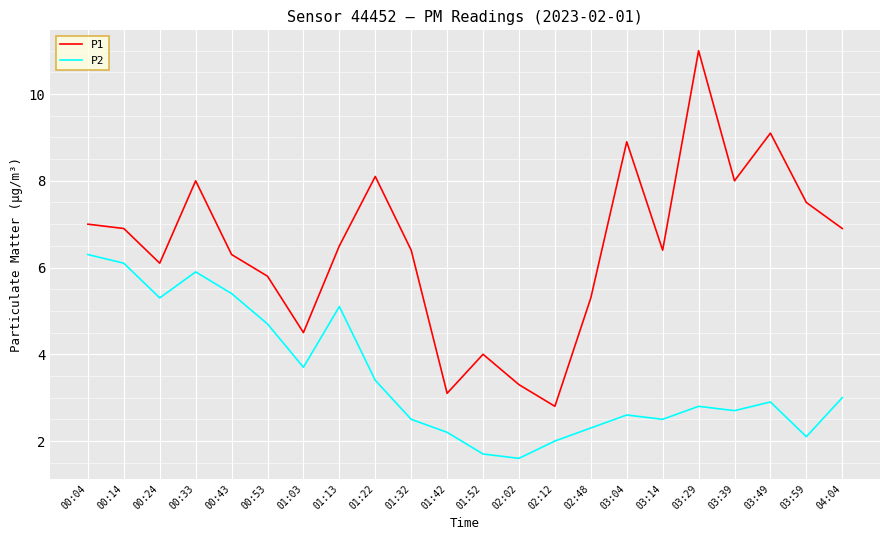

At which label is P1 closest to 6?

00:24